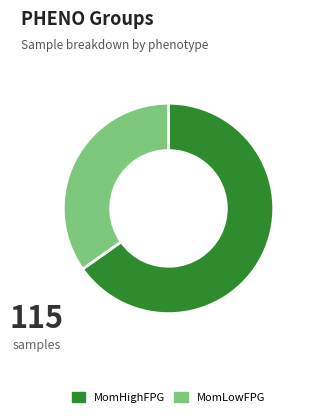

Which category accounts for the majority?

MomHighFPG